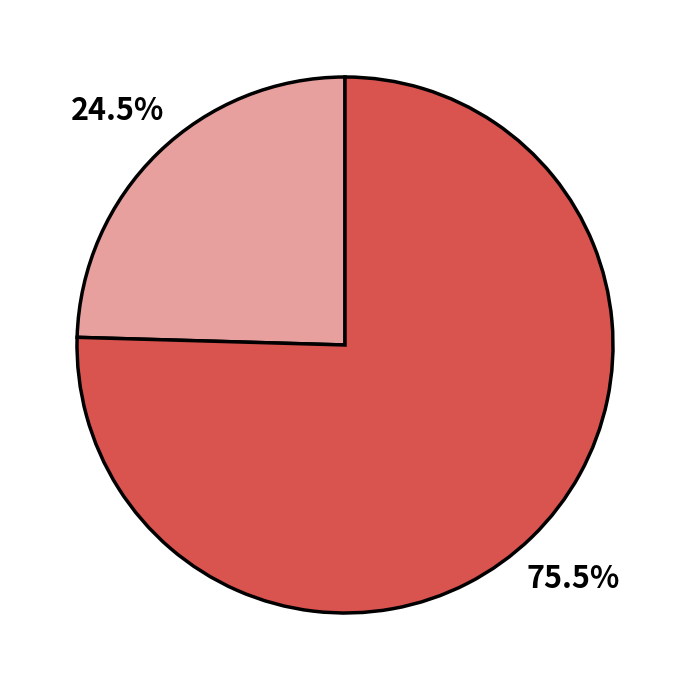

Is there any slice that represents more than half of the pie?

Yes